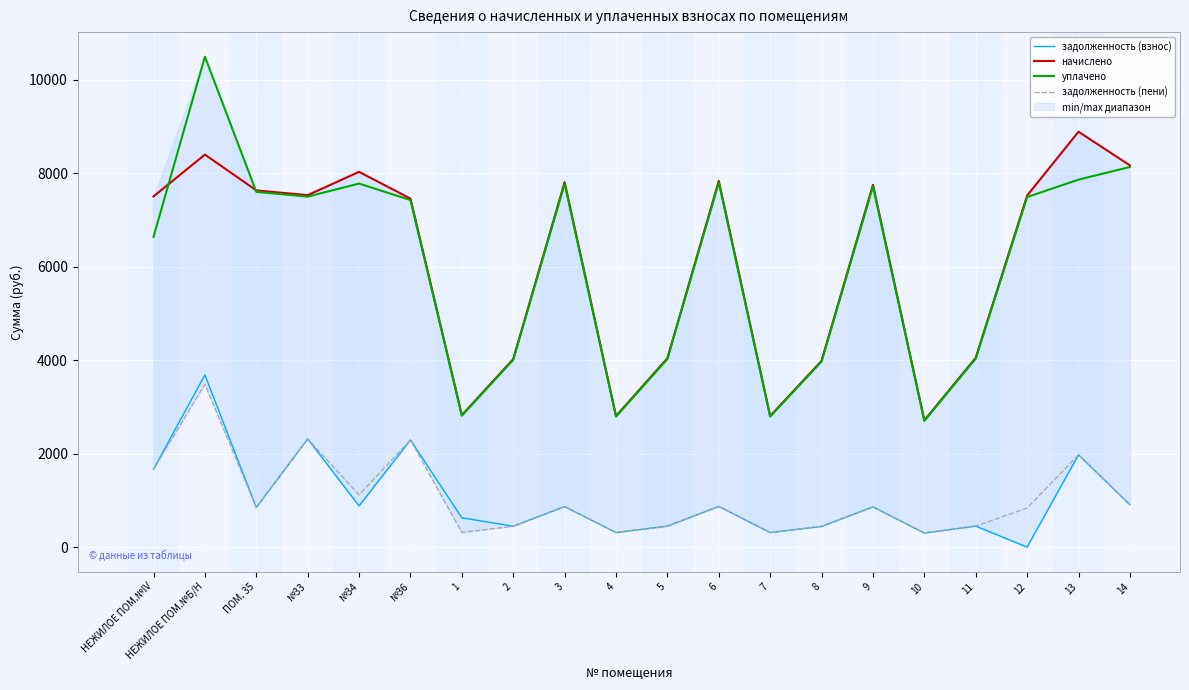

True or false: задолженность (взнос) has more than 0 points higher than both neighbors.

True